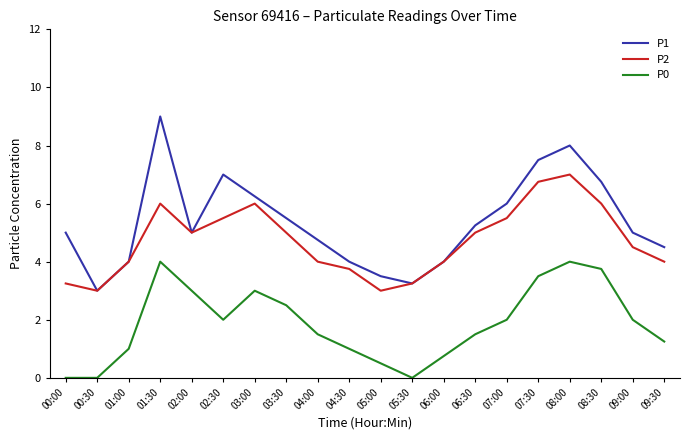

What is the total value across all series at 07:00?

13.5